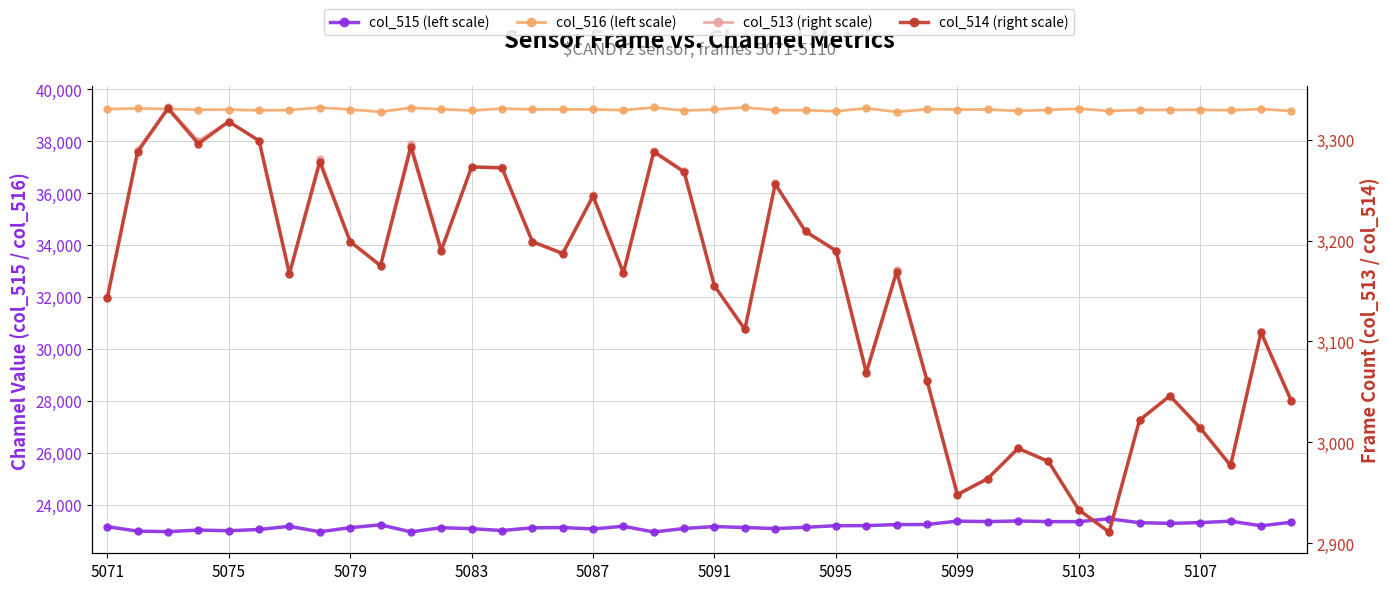

True or false: col_516 (left scale) has a value of 51246 at 10.

False